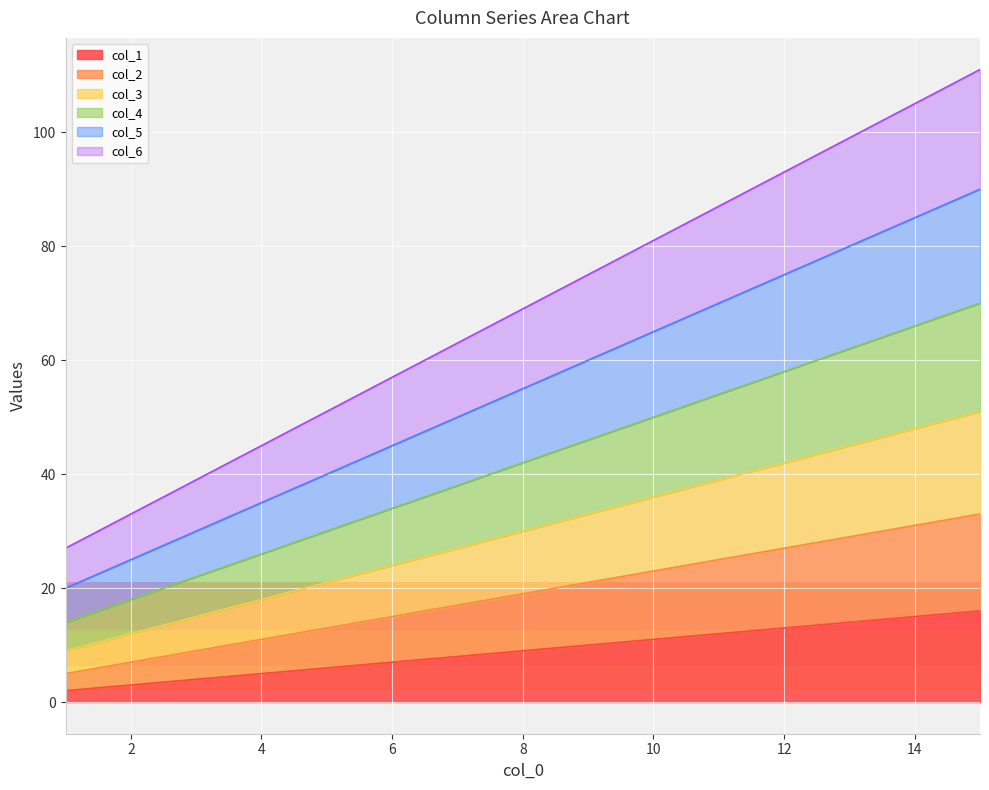

Which category has the highest value in the col_4 series?

15